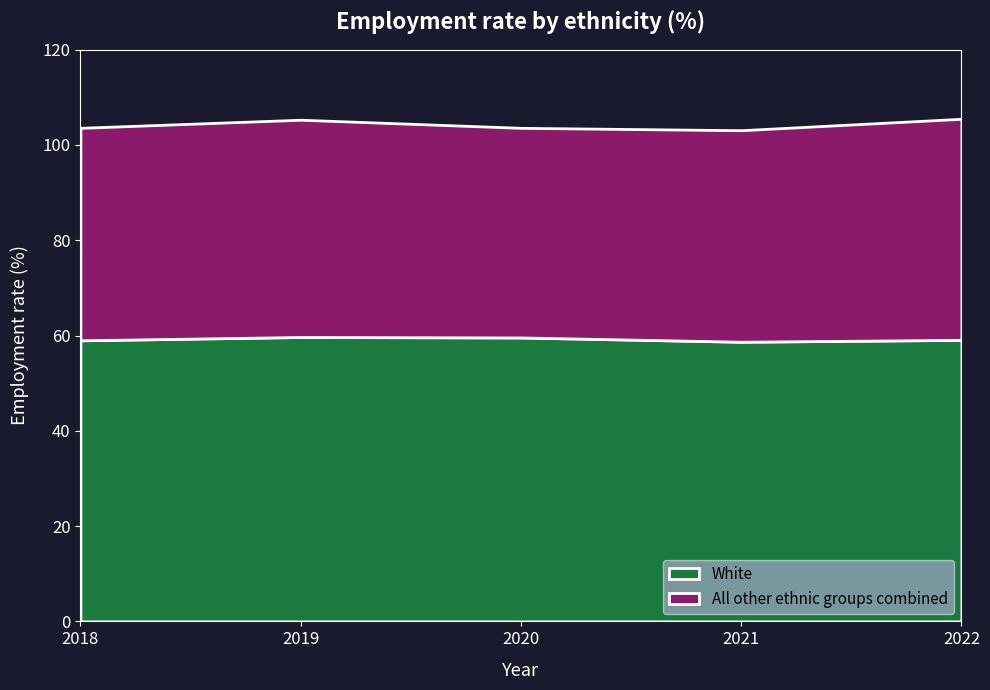

Reading left to right, what are all the values shown in this chart?

White: 2018=59.0	2019=59.7	2020=59.6	2021=58.7	2022=59.1
All other ethnic groups combined: 2018=44.6	2019=45.6	2020=44.0	2021=44.4	2022=46.4